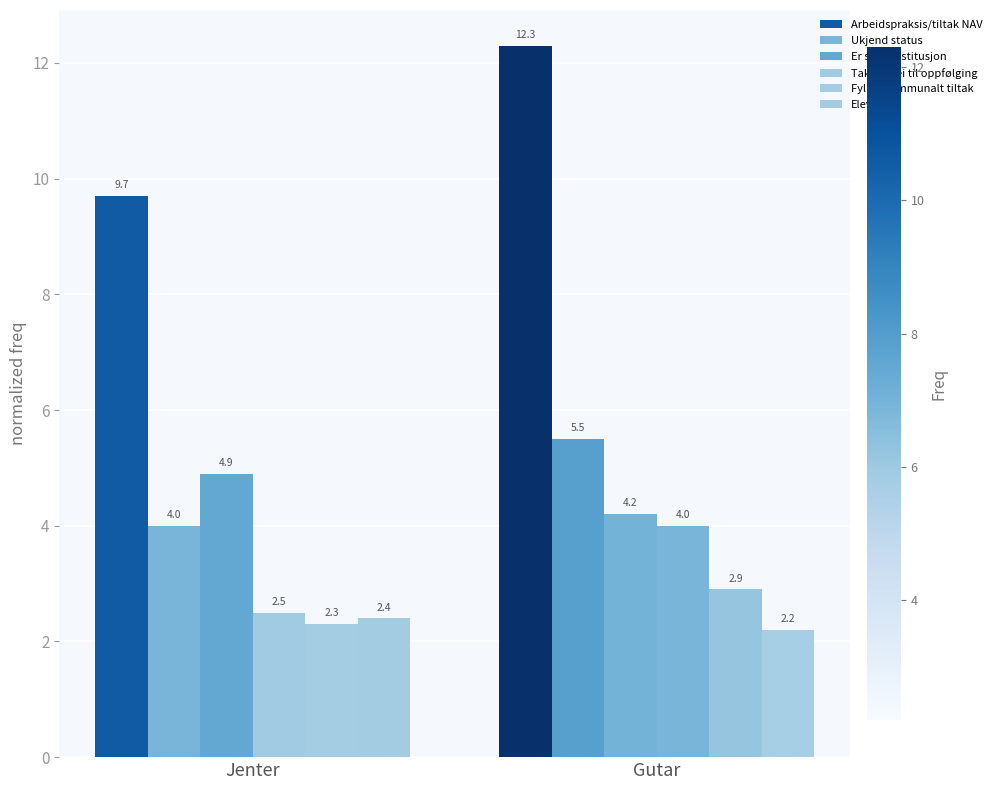

Are the bars grouped side by side (vs. stacked)?

Yes